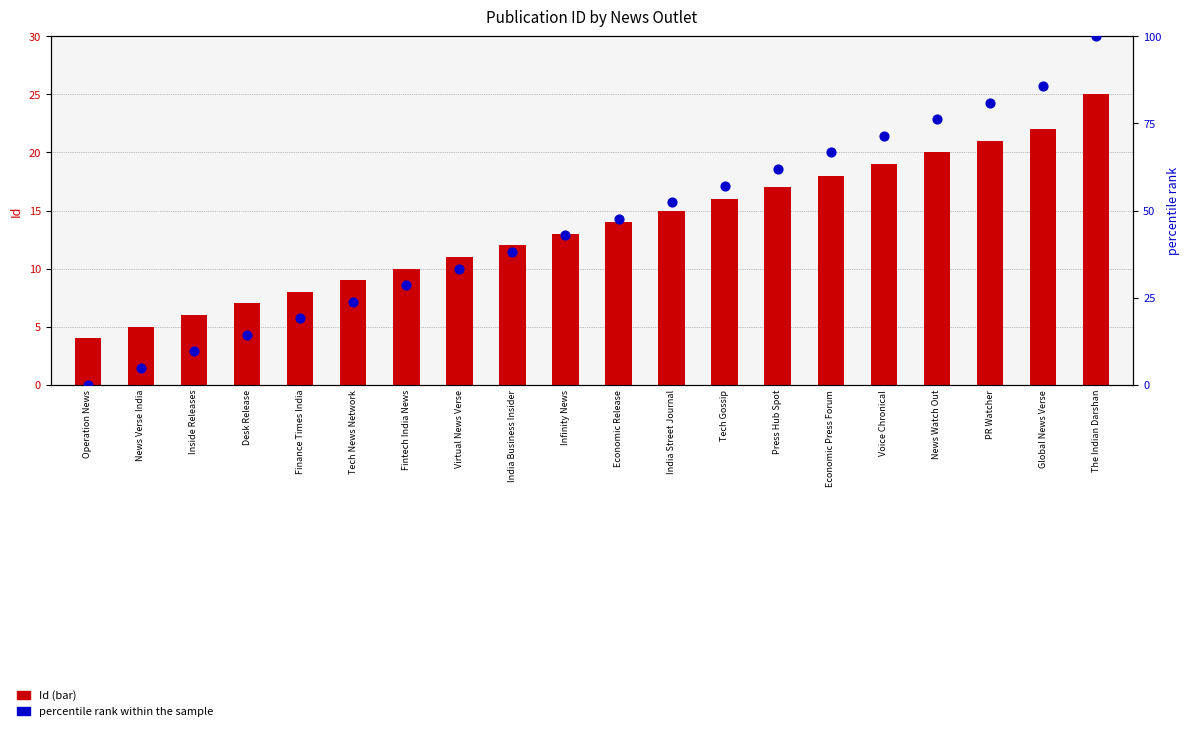

What is the total value across all series at PR Watcher?

102.0